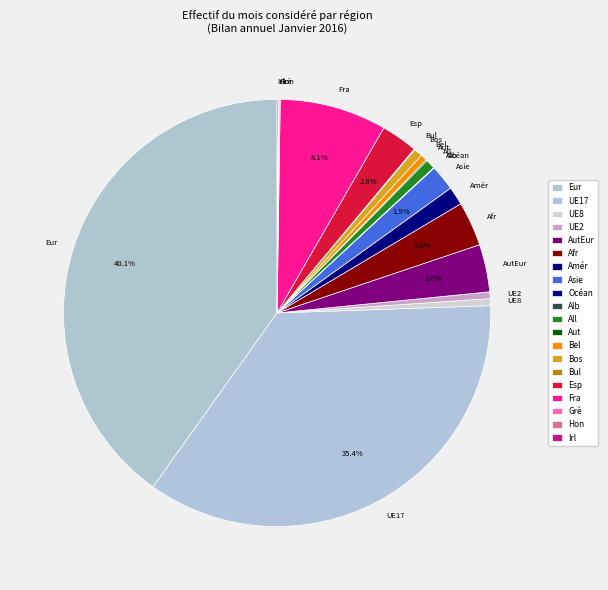

Does UE8 represent more than half of the total?

No